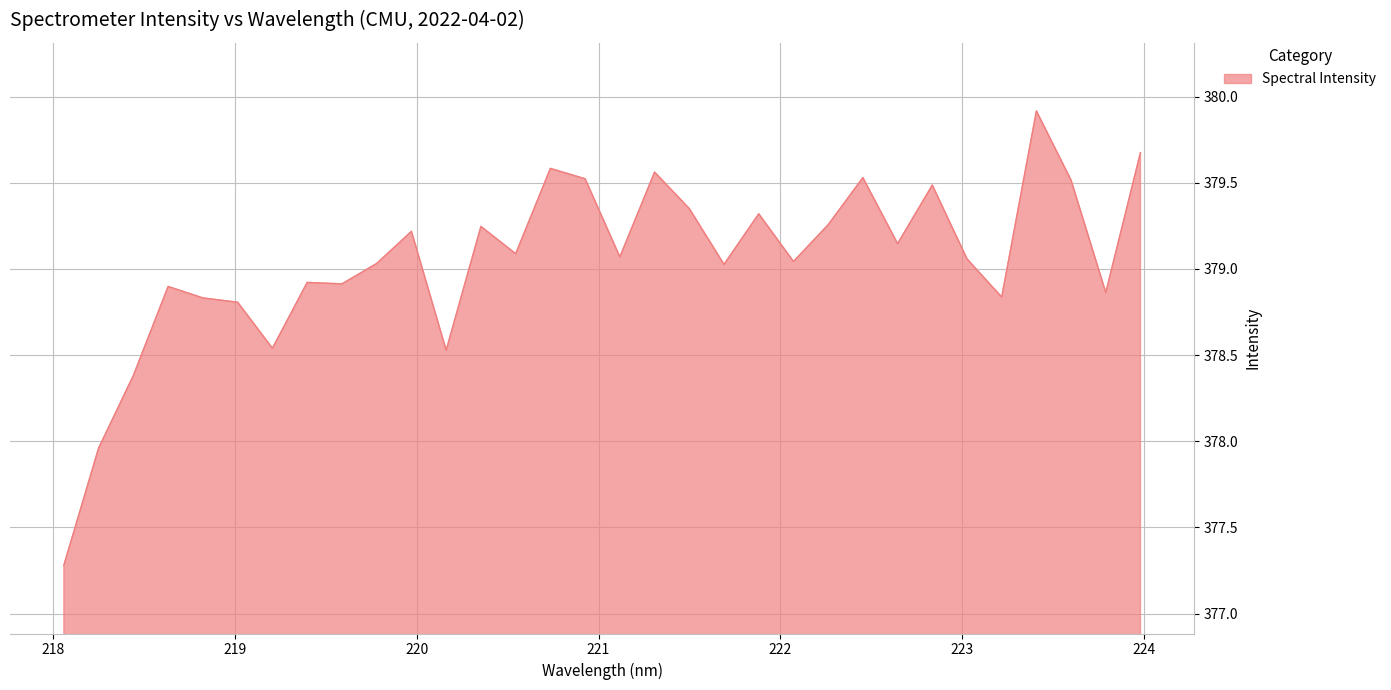

What is the minimum value shown in the chart?

377.3